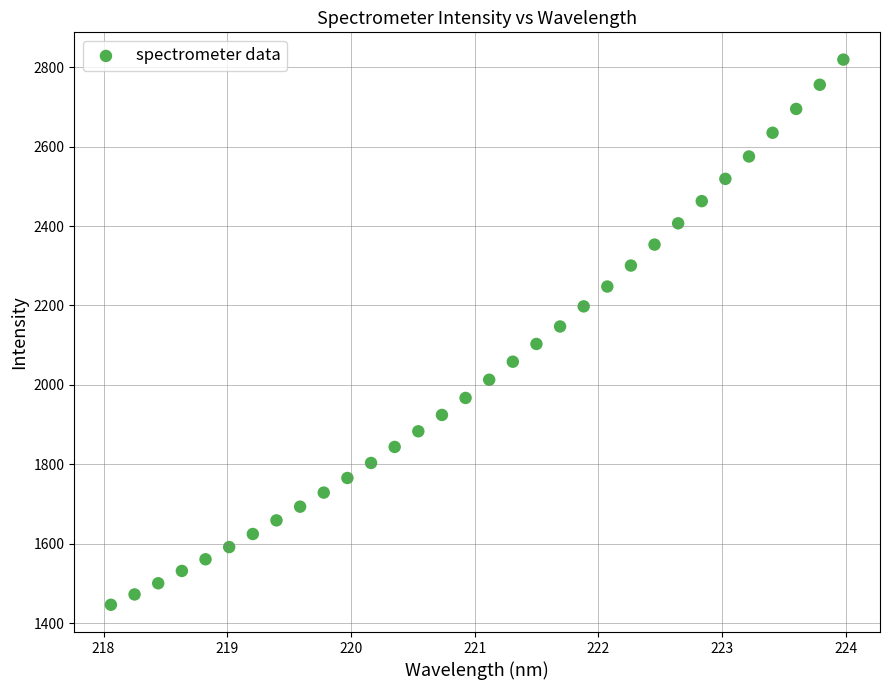

What is the range of Y values (max minus min)?

1373.0